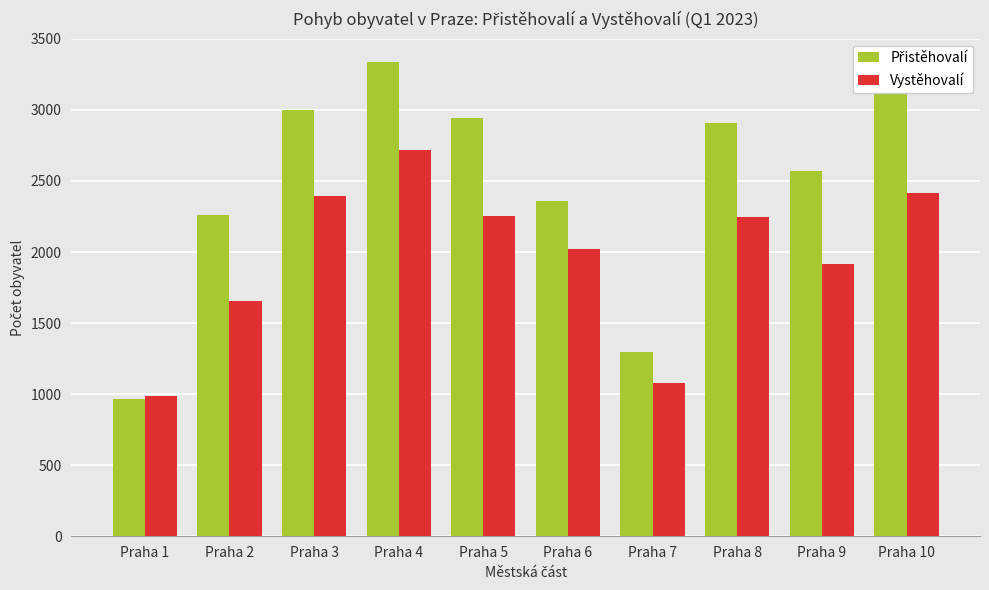

What is the average value of the Vystěhovalí series?

1969